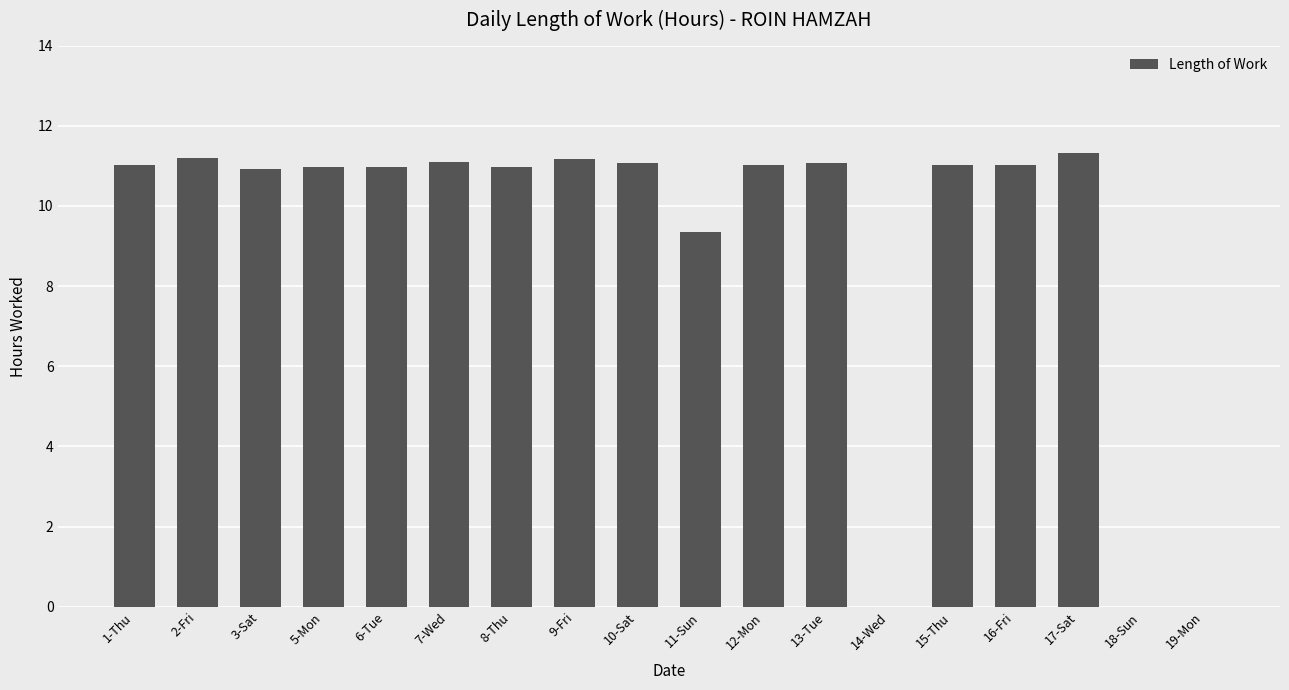

What is the difference between the values at 14-Wed and 3-Sat?

10.9